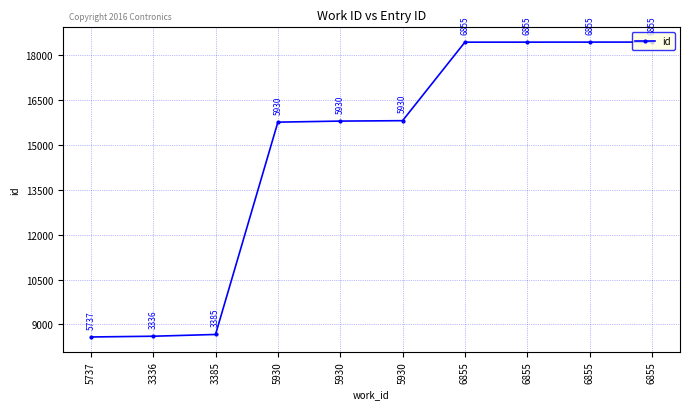

Is this an area chart (filled region under the line)?

No